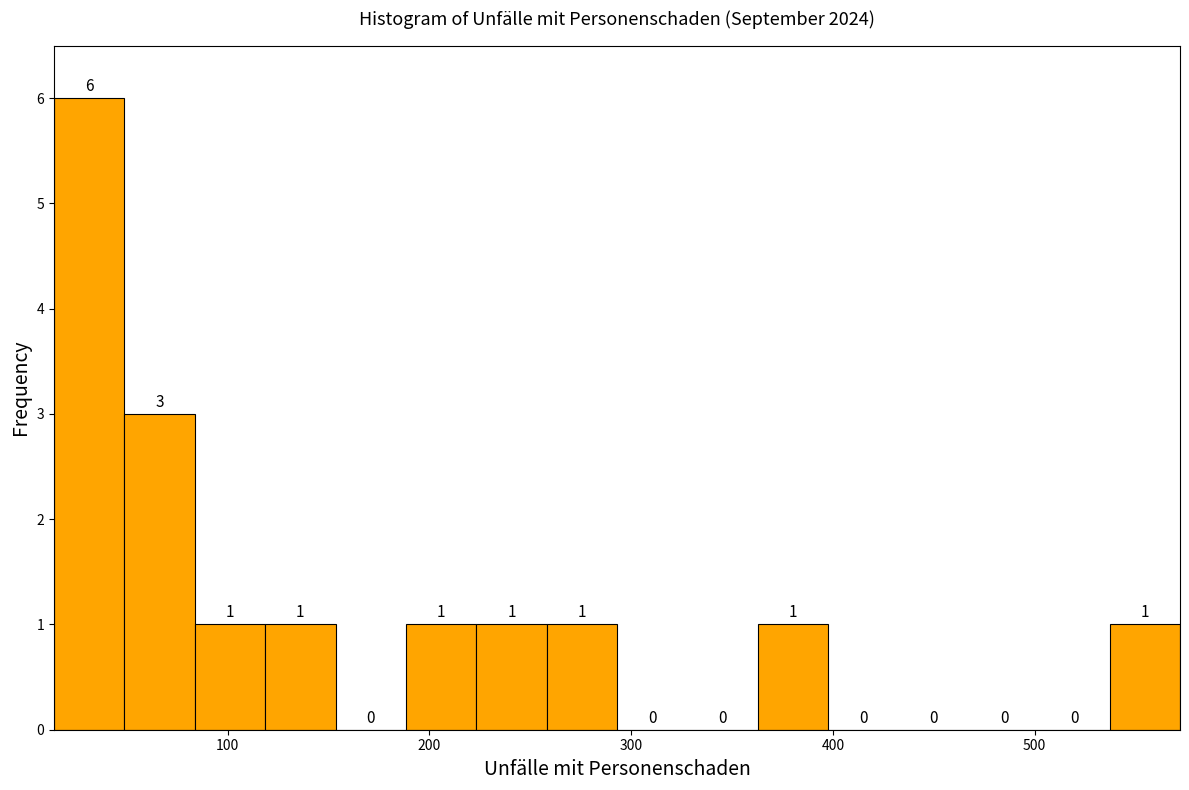

Read against the x-axis, roughly where is the centre of the tallest bar?

30